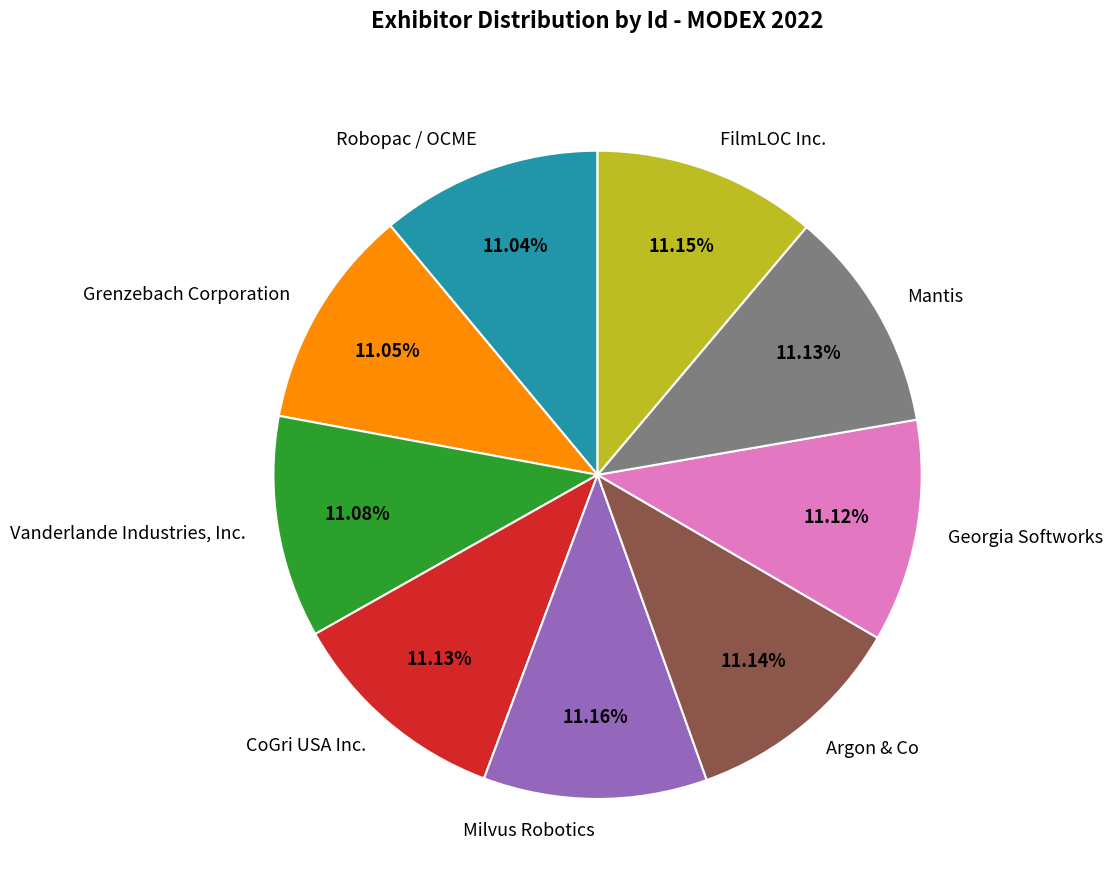

Does Georgia Softworks account for over 50% of the chart?

No